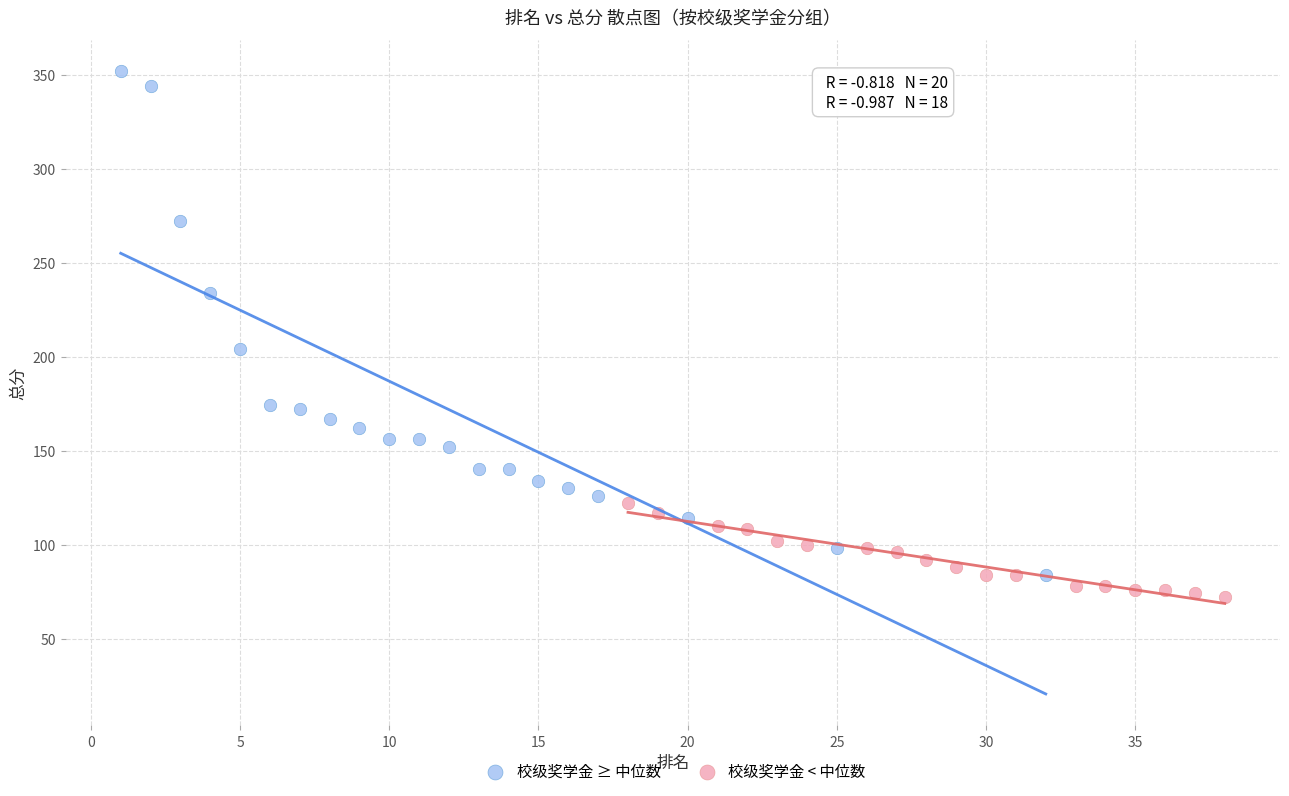

Which series contains the highest Y value?

校级奖学金 ≥ 中位数